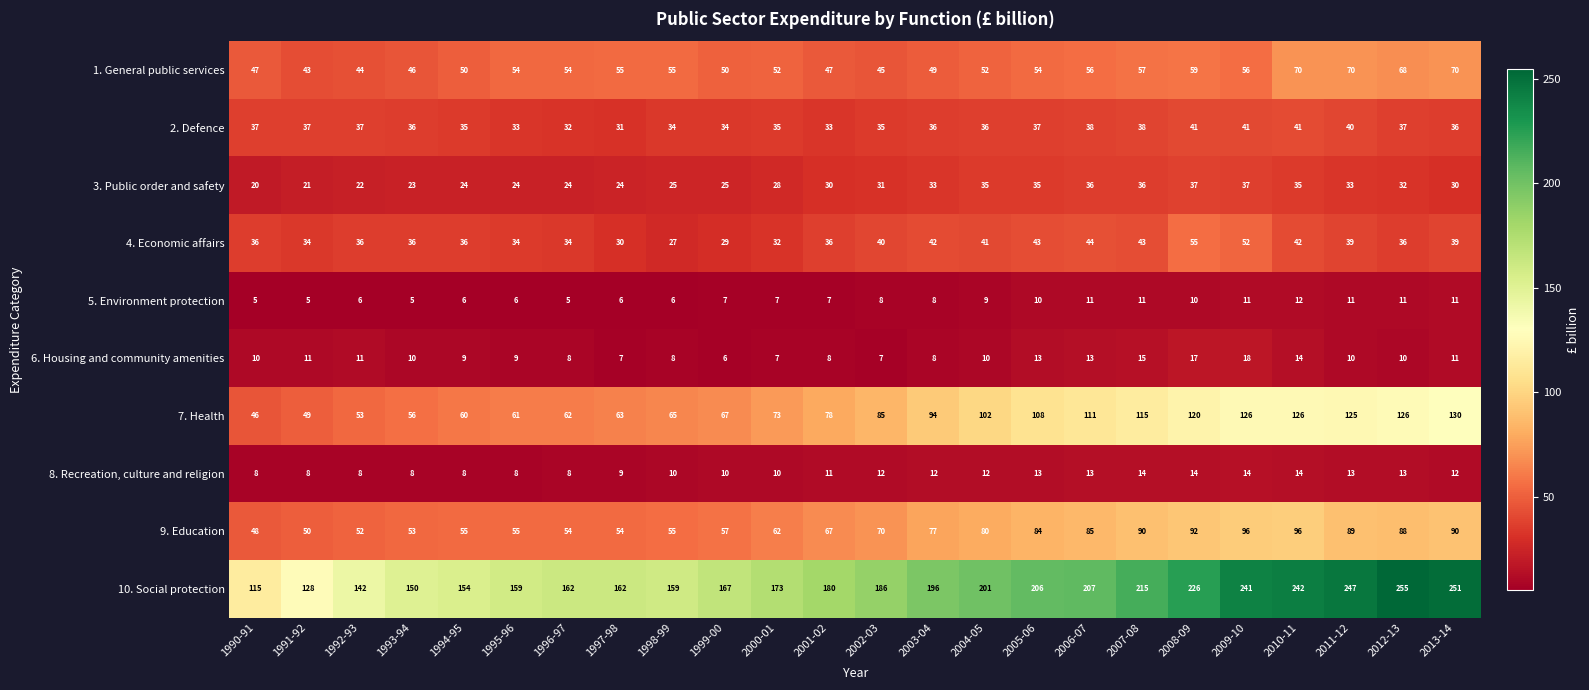

Which series has the largest range (max minus min)?

10. Social protection